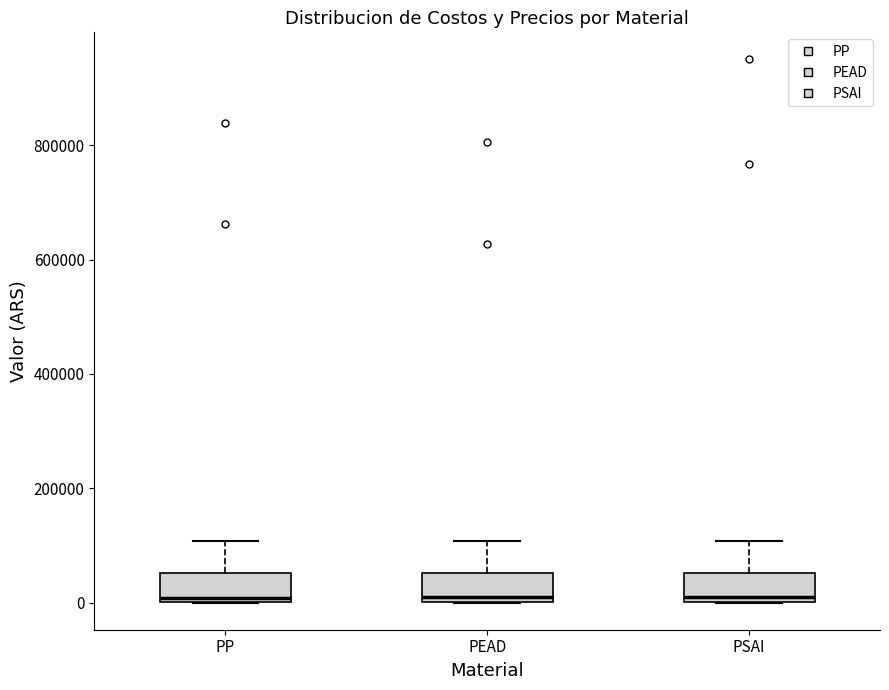

Reading left to right, transcribe this box plot: for each box, give where its median line is, the range the box spans, and where its two whiskers end, as read against the y-axis. The values are not printed on the chart, so give them approximately, as read against the axis.

PP: median 0 (just above the box's lower edge), box 0 to 60000, whiskers 0 to 100000
PEAD: median 0 (just above the box's lower edge), box 0 to 60000, whiskers 0 to 100000
PSAI: median 0 (just above the box's lower edge), box 0 to 60000, whiskers 0 to 100000